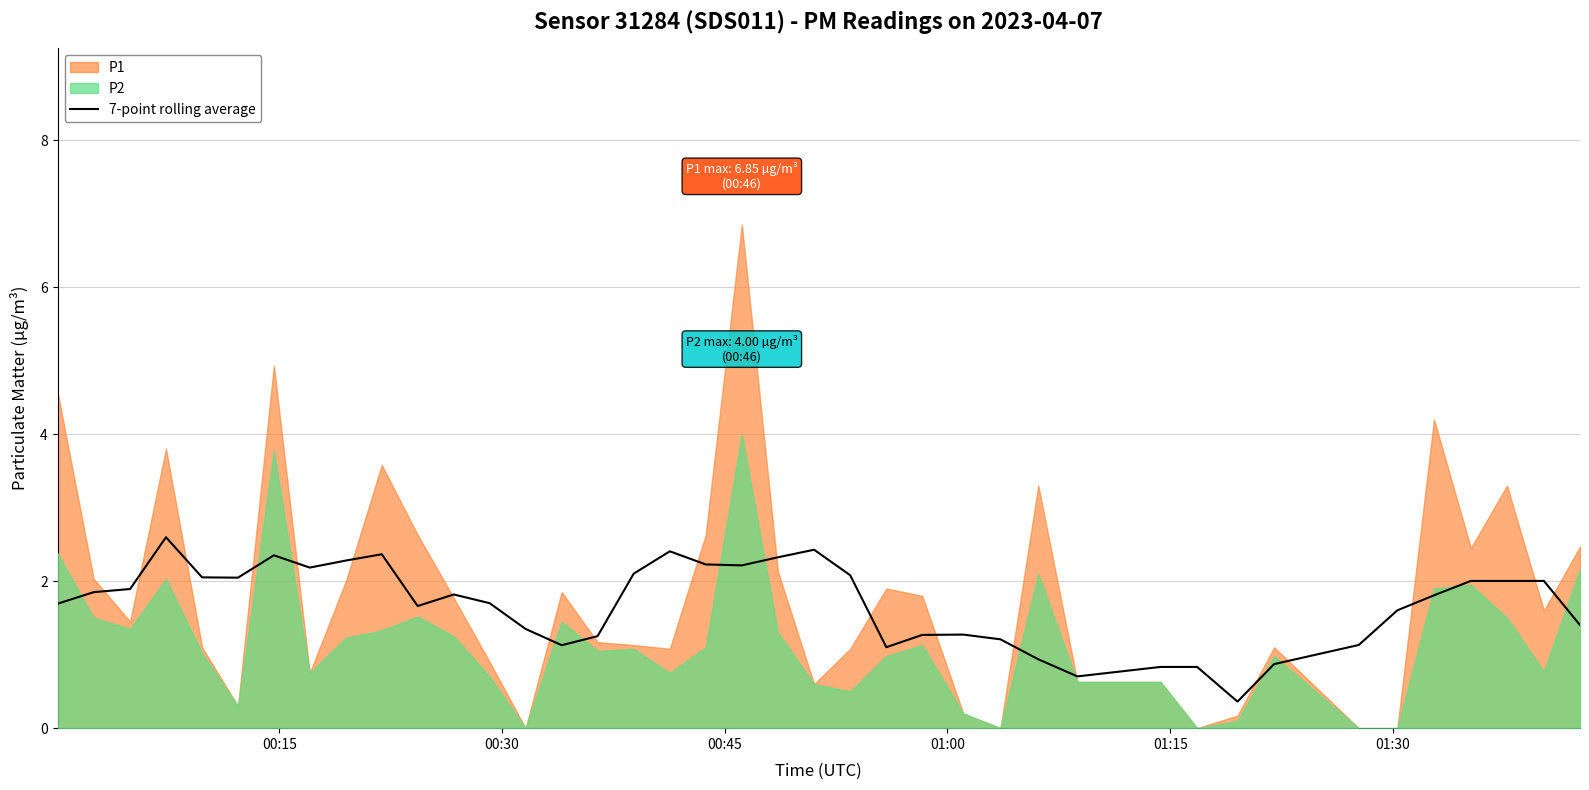

What is the lowest value of the 7-point rolling average series?

0.4